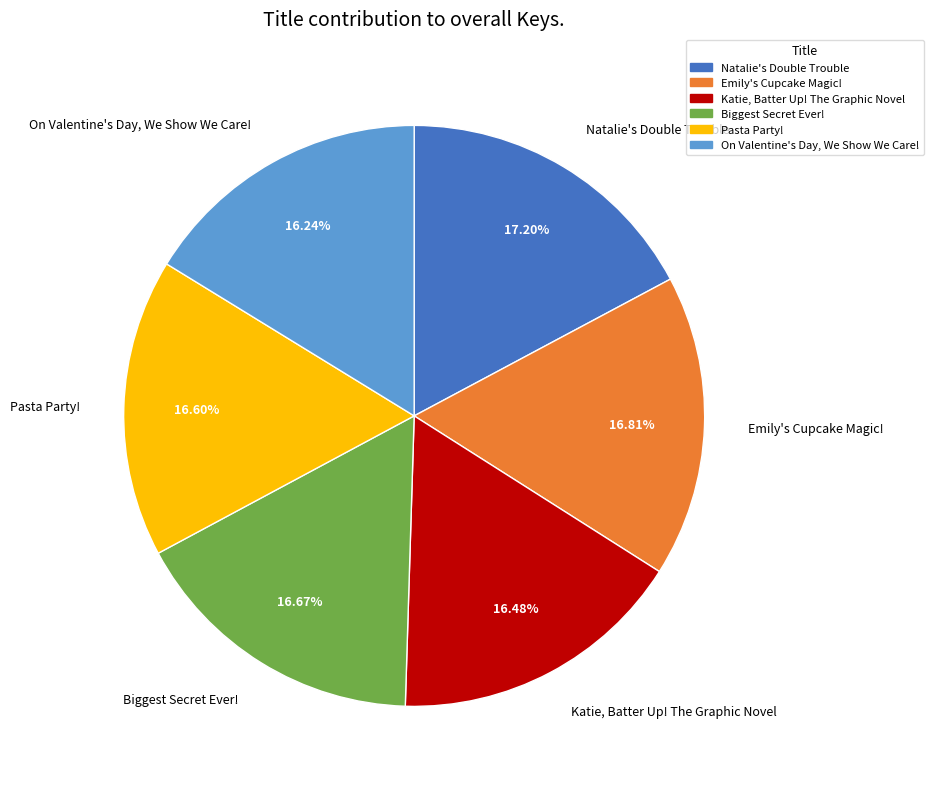

What percentage is the Natalie's Double Trouble slice, to the nearest percent?

17%